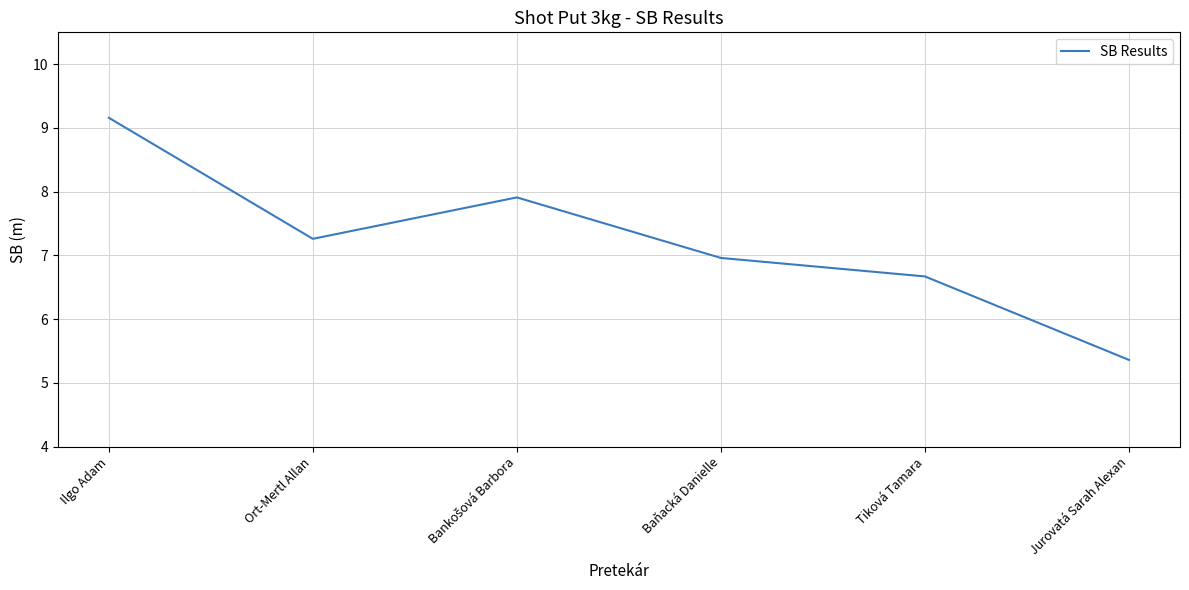

Reading right to left, transcribe all the data shown in this chart.

5.4	6.7	7.0	7.9	7.3	9.2